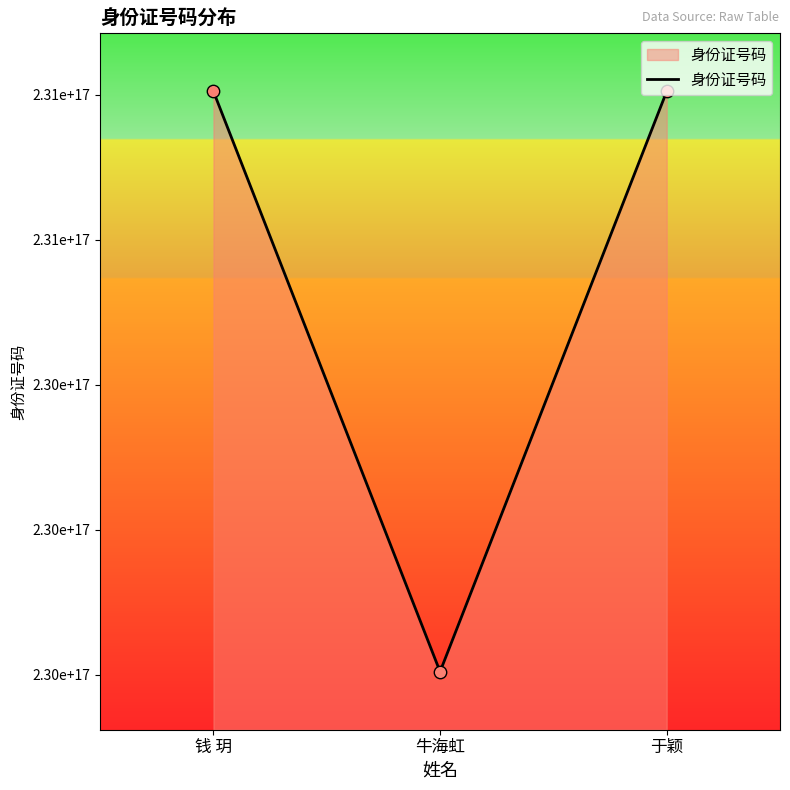

Which has a higher value, 于颖 or 钱 玥?

于颖